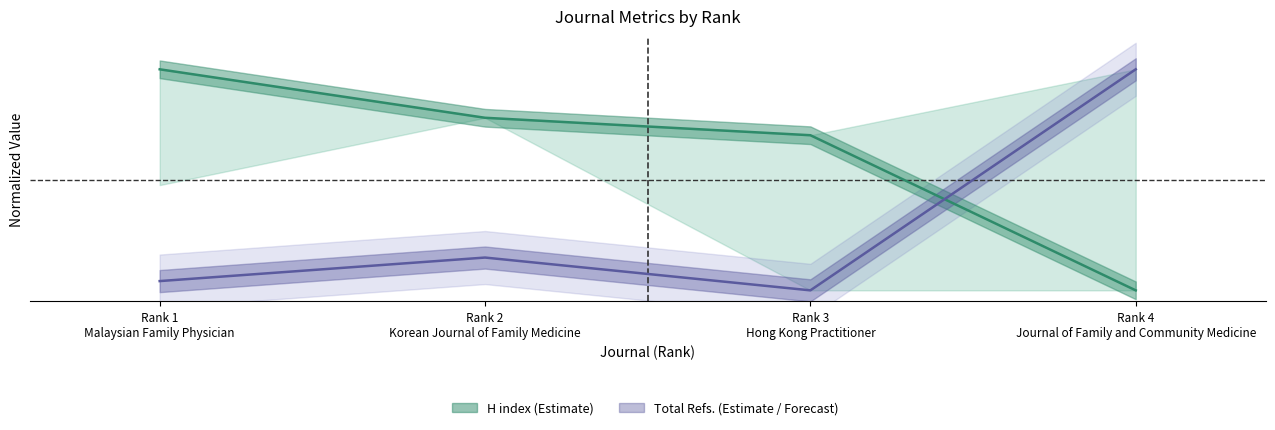

True or false: Total Refs. has more than 2 interior local peaks.

False